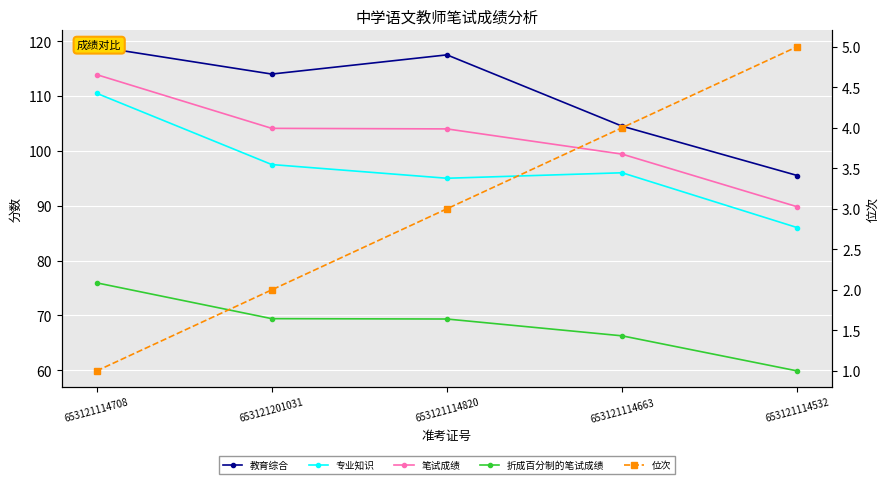

How many series are shown in this chart?

5